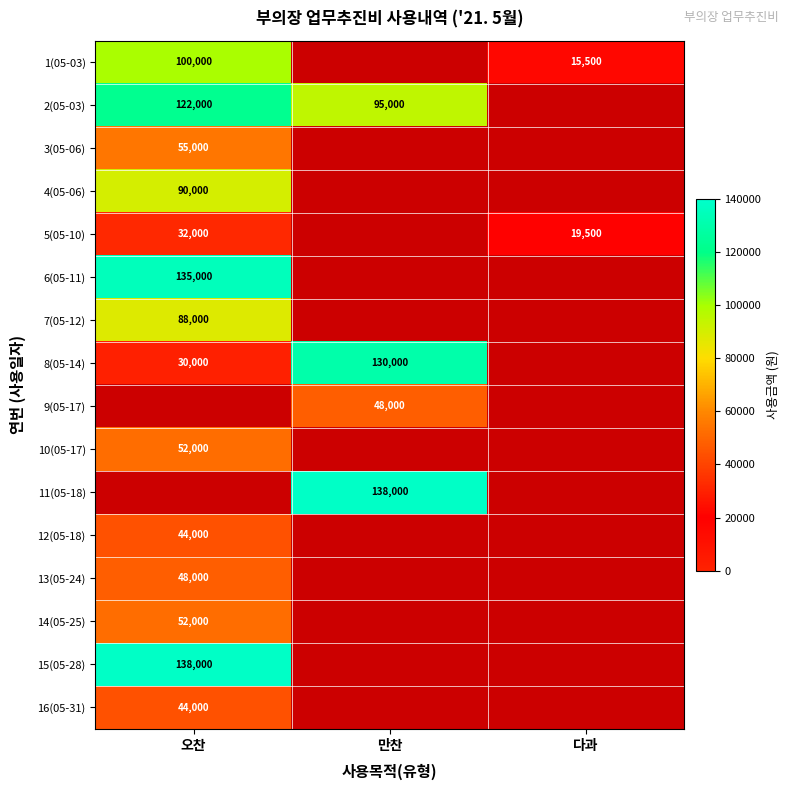

Is it true that 14(05-25) equals 21867 at 오찬?

False